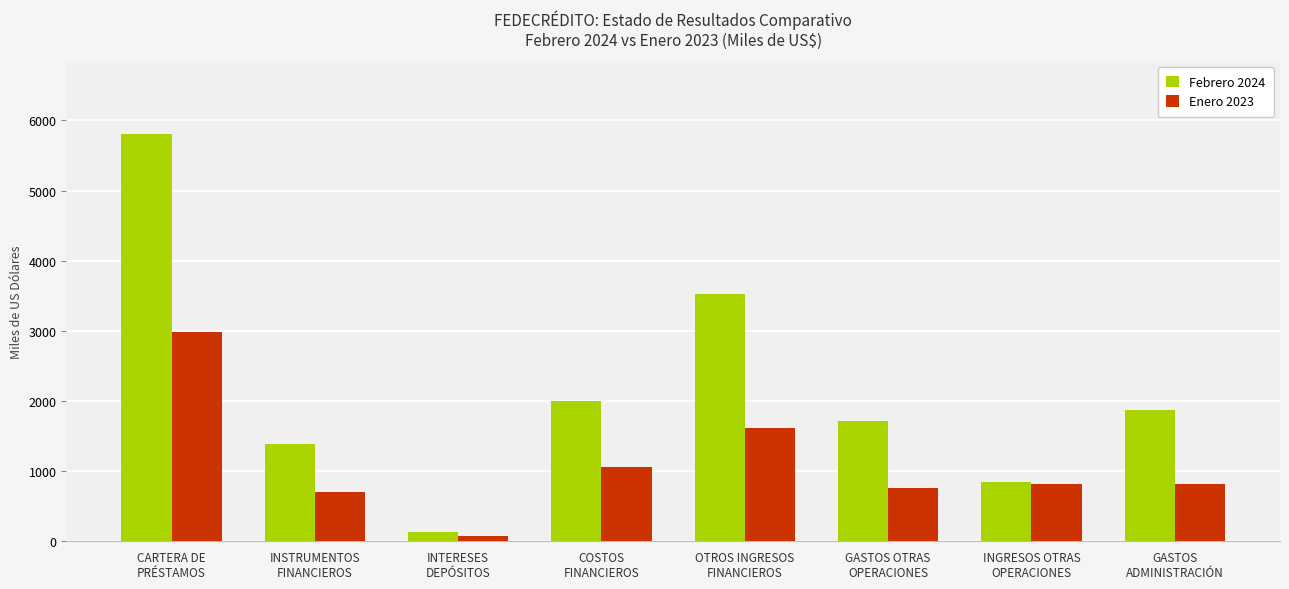

What is the average value of the Febrero 2024 series?

2158.8